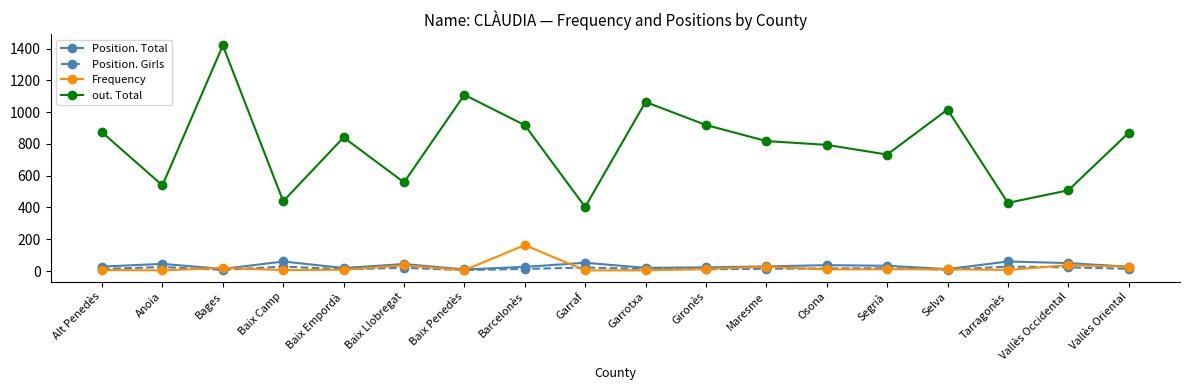

True or false: Frequency has more than 2 points higher than both neighbors.

True